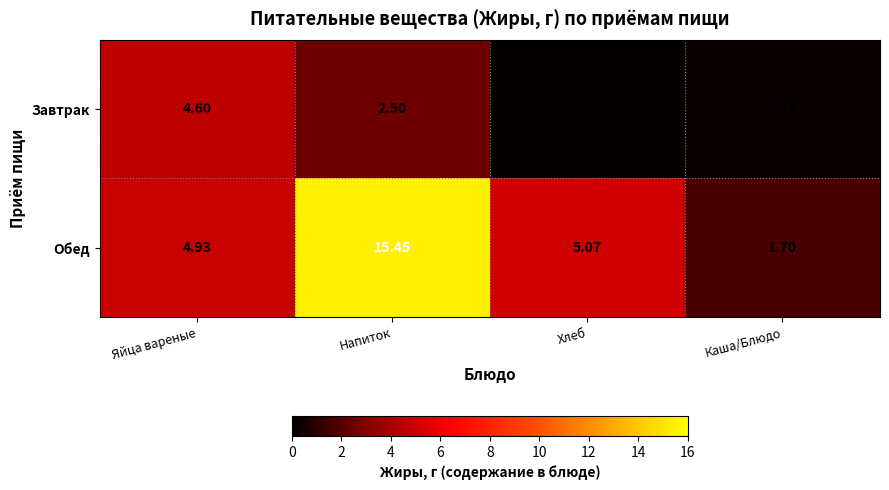

Rank the series by their average value, from highest to lowest.

Обед, Завтрак